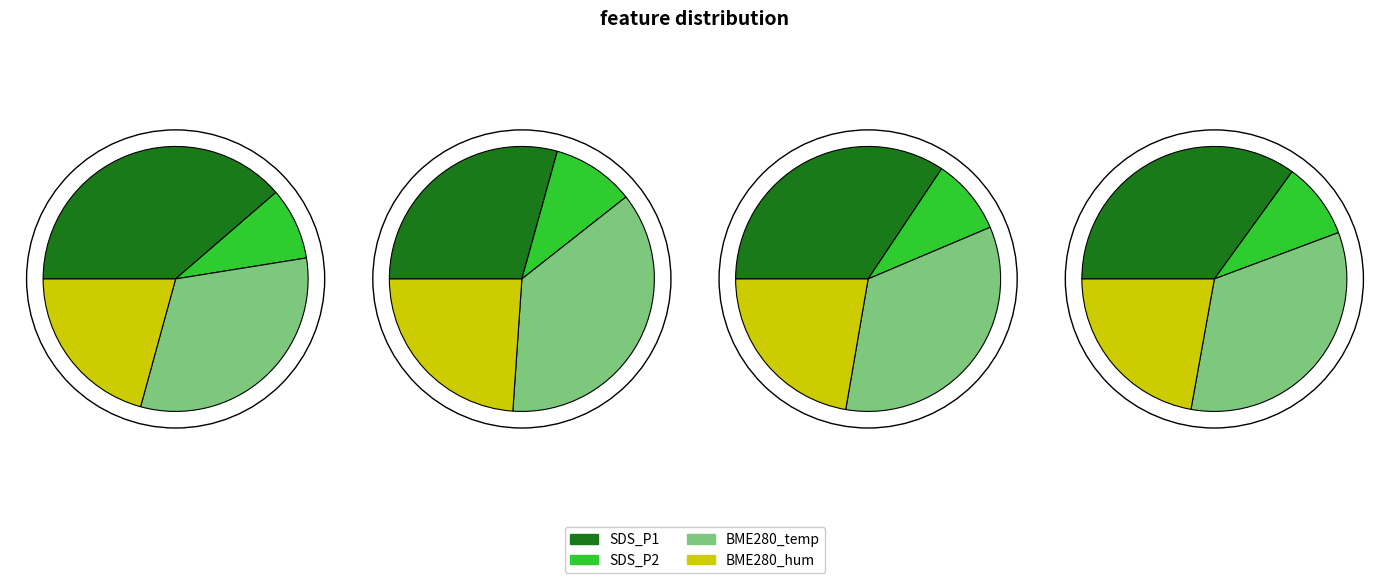

Between 00:08 and 00:17, which series saw the biggest shift?

SDS_P1